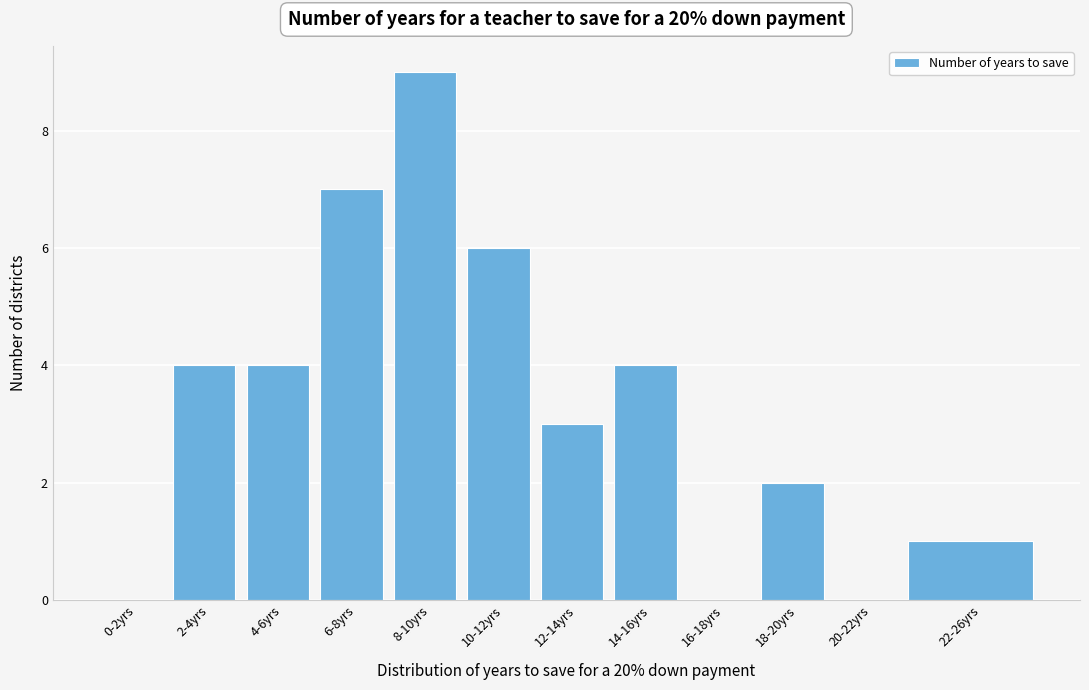

Reading left to right, what are all the values shown in this chart?

0-2yrs=0	2-4yrs=4	4-6yrs=4	6-8yrs=7	8-10yrs=9	10-12yrs=6	12-14yrs=3	14-16yrs=4	16-18yrs=0	18-20yrs=2	20-22yrs=0	22-26yrs=1